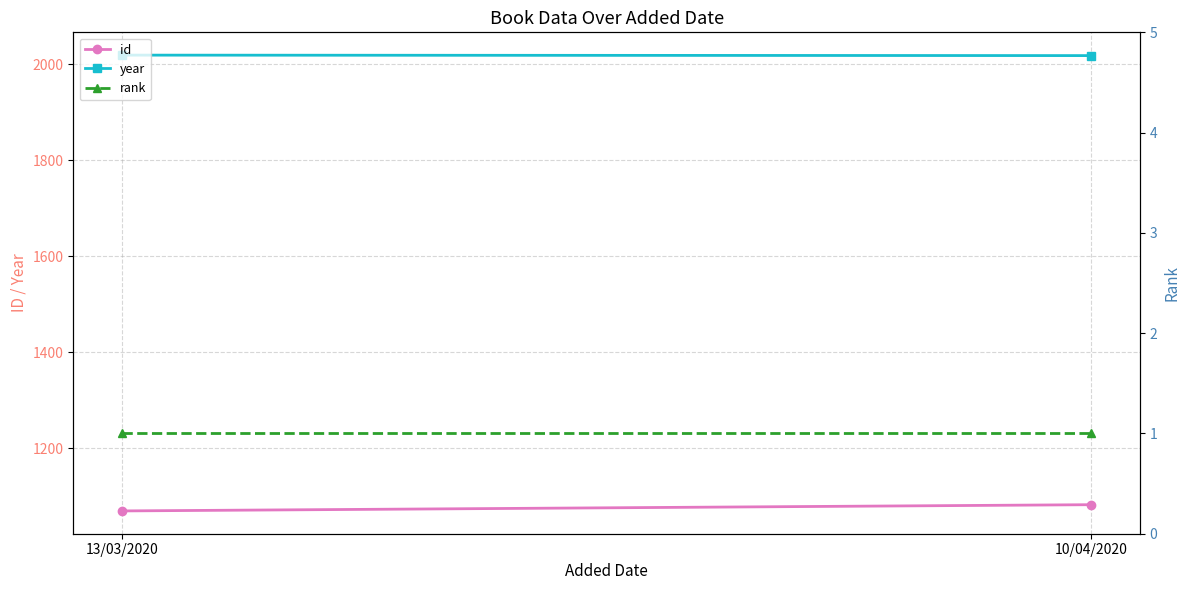

How many lines are shown in the chart?

3